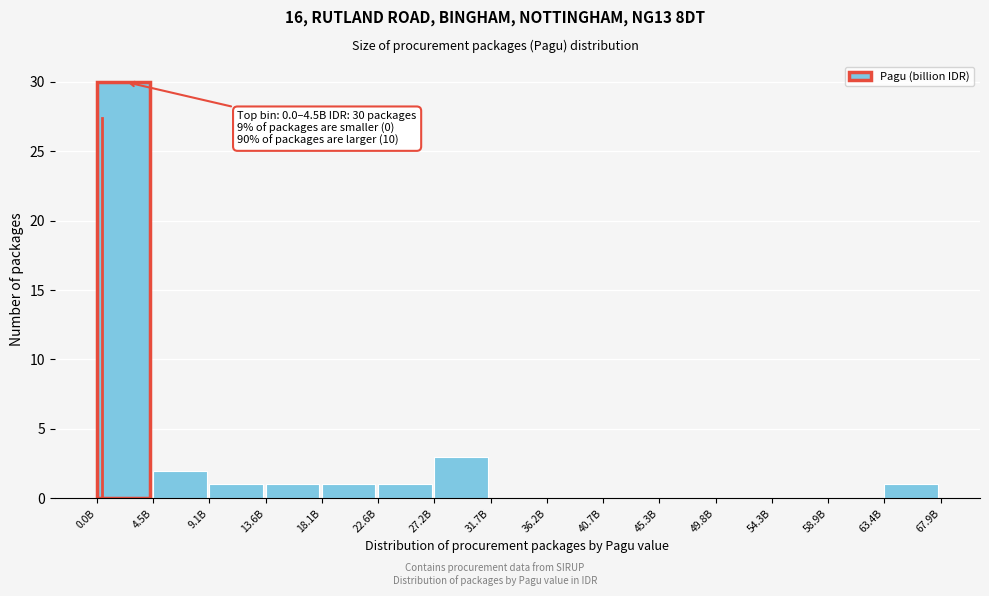

Reading left to right, what are all the values shown in this chart?

0.0B=30	4.5B=2	9.1B=1	13.6B=1	18.1B=1	22.6B=1	27.2B=3	31.7B=0	36.2B=0	40.7B=0	45.3B=0	49.8B=0	54.3B=0	58.9B=0	63.4B=1